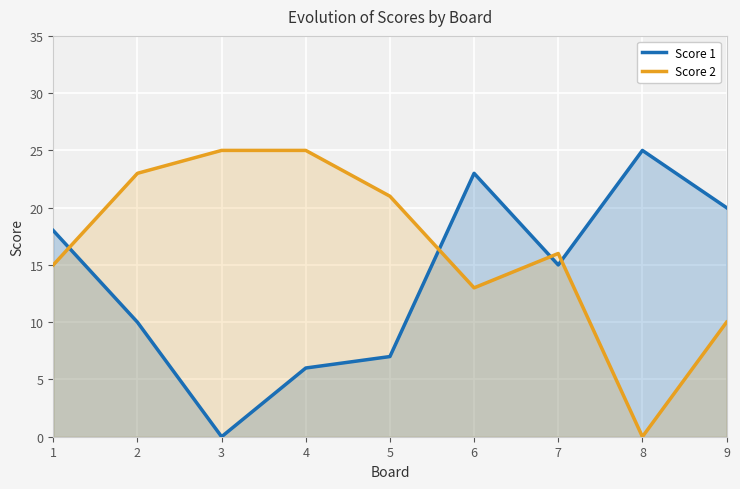

How many values in the Score 2 series exceed 16?

4